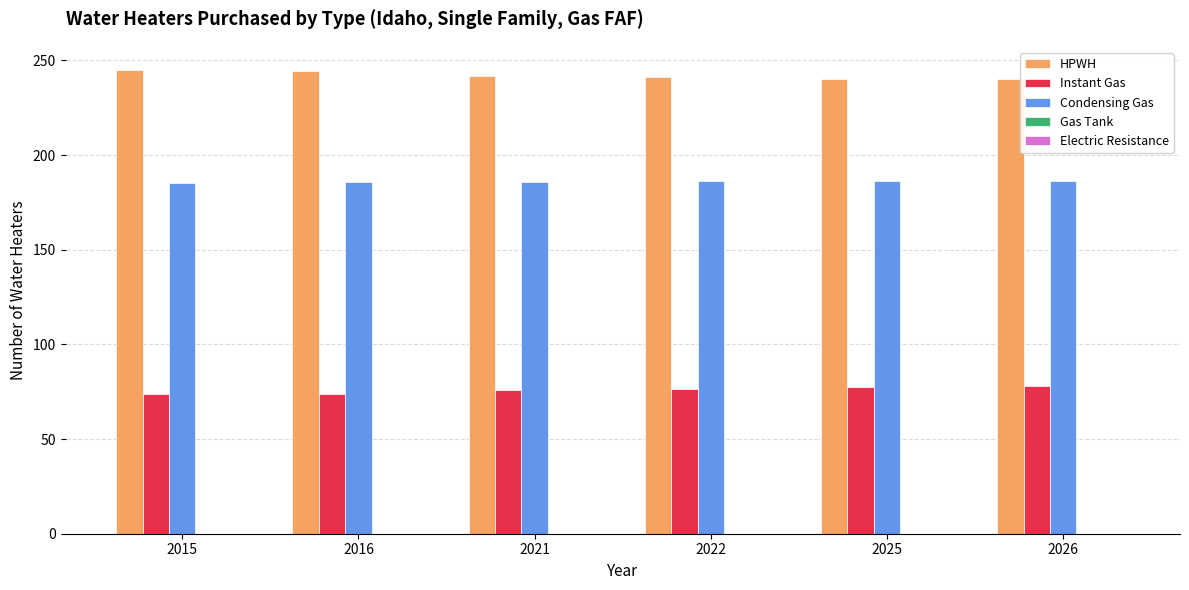

The Instant Gas series shows 75.9 at 2021. True or false?

True